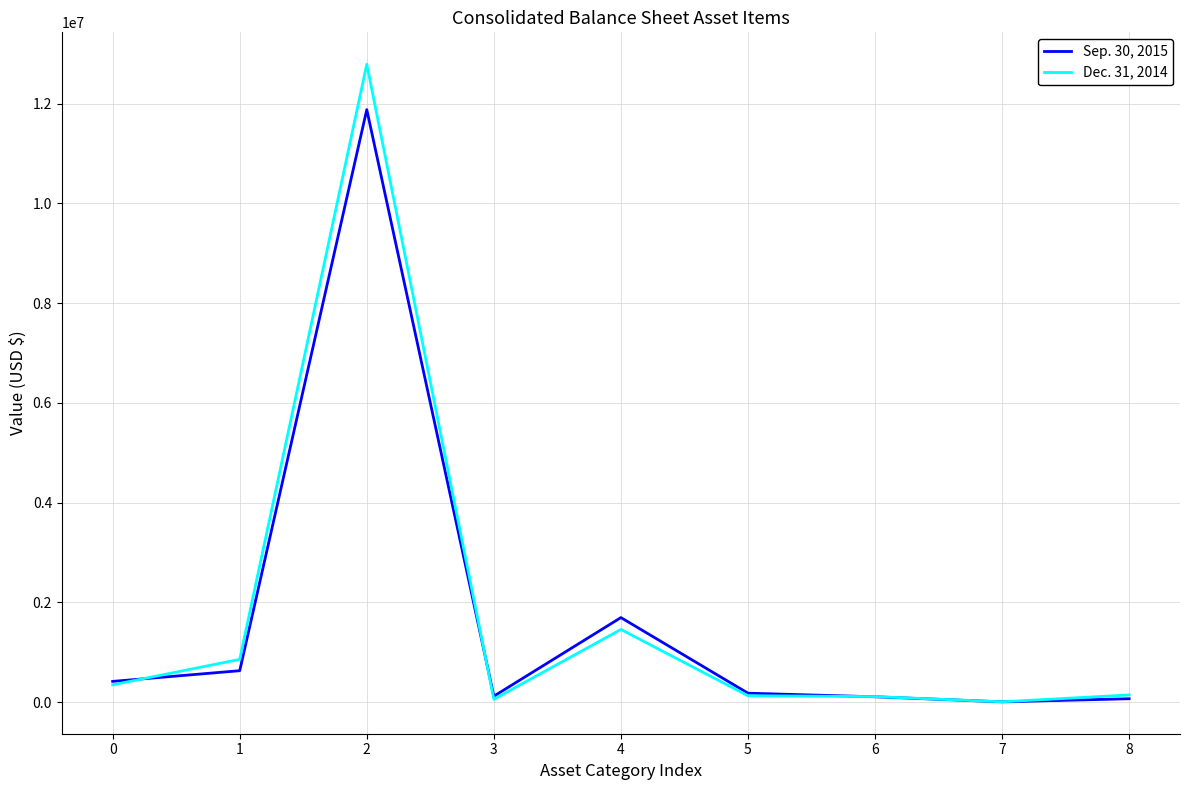

What is the sum of all Sep. 30, 2015 values?

15111529